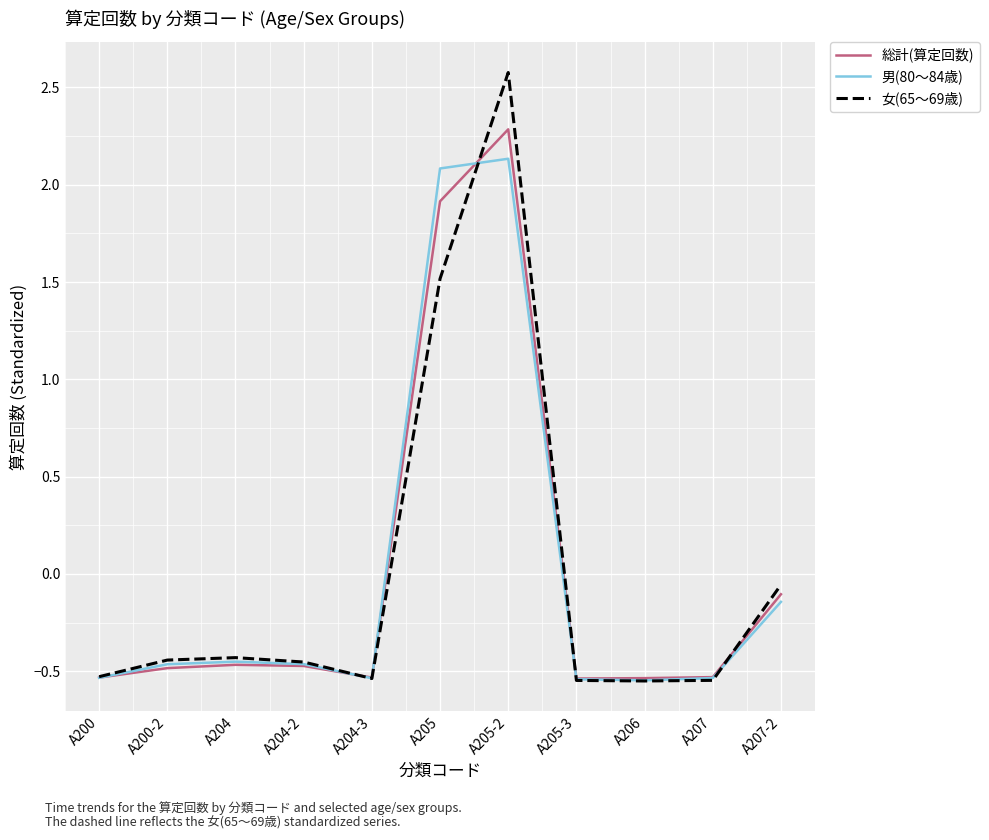

The value of 総計(算定回数) at A205 is 1.9. True or false?

True